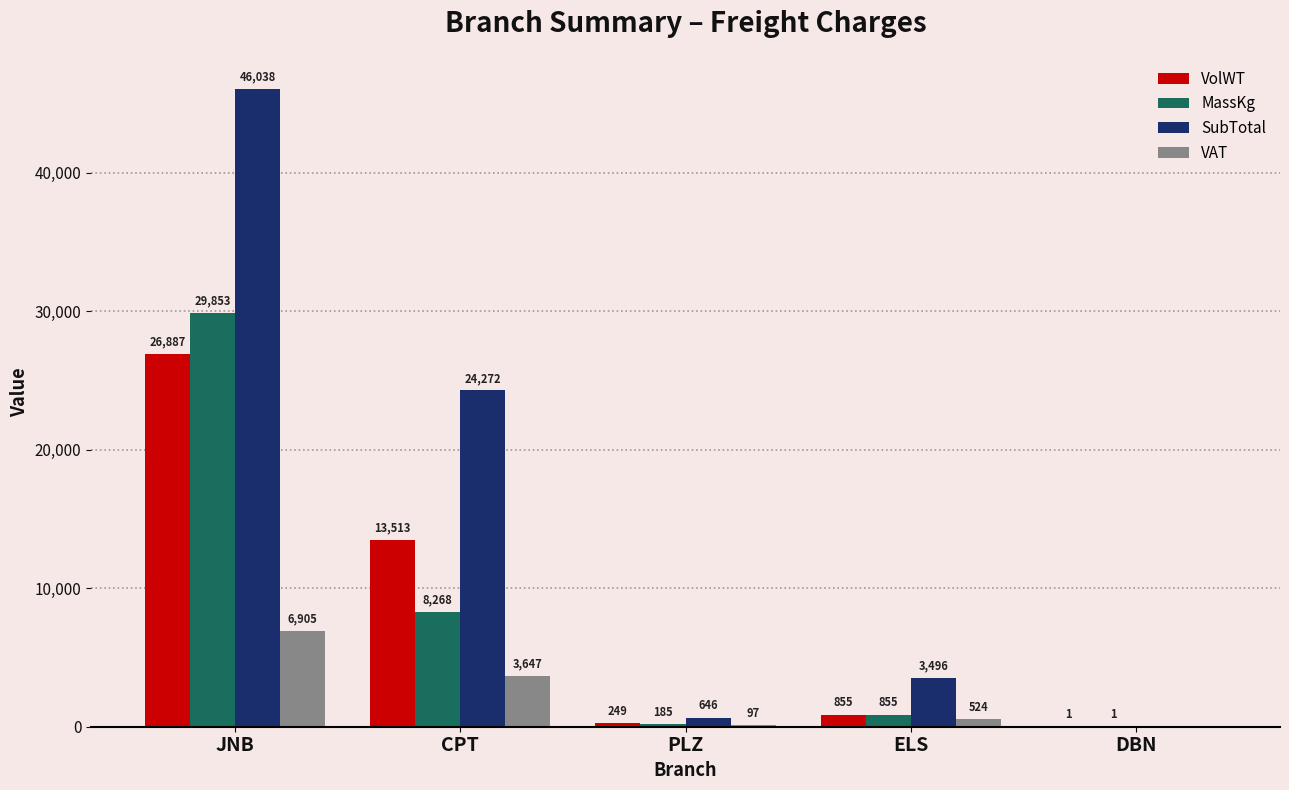

What is the total value across all series at JNB?

109683